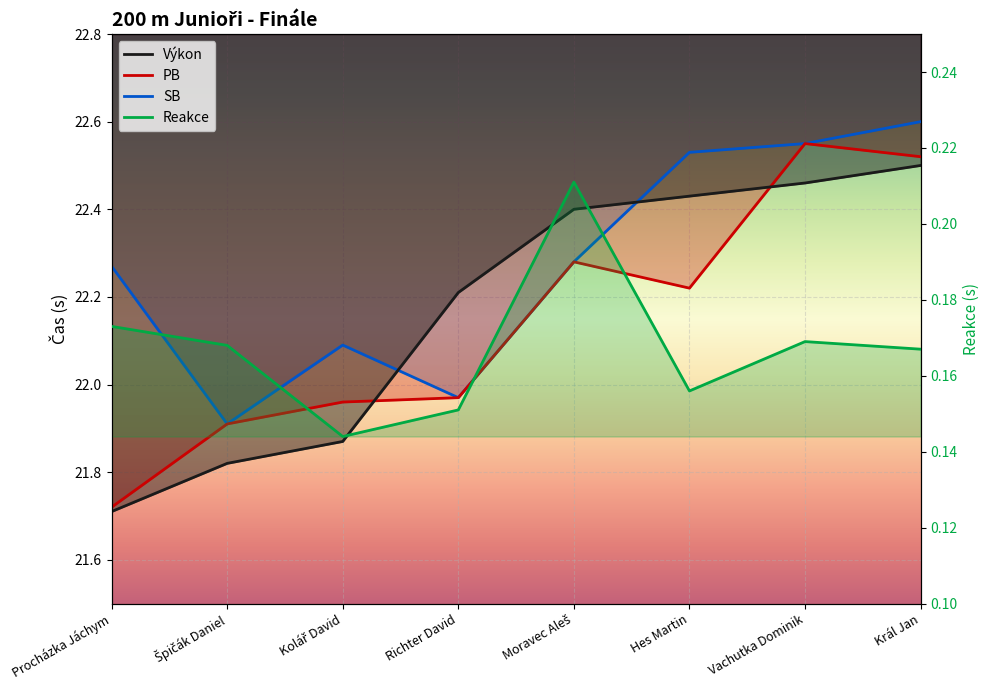

What position from the left is Hes Martin?

6